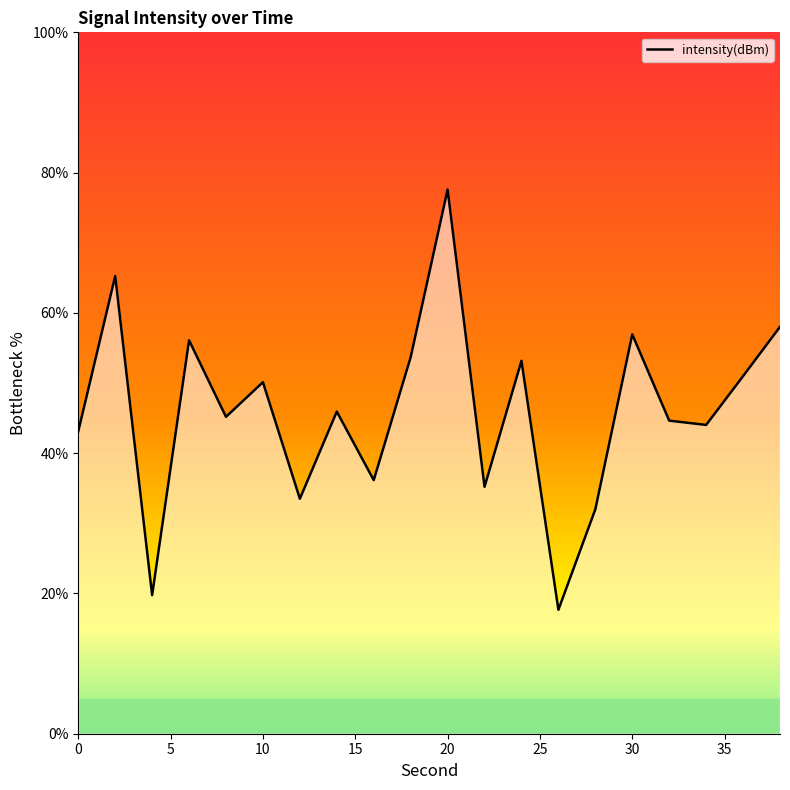

What is the difference between the maximum and second lowest values?

57.8